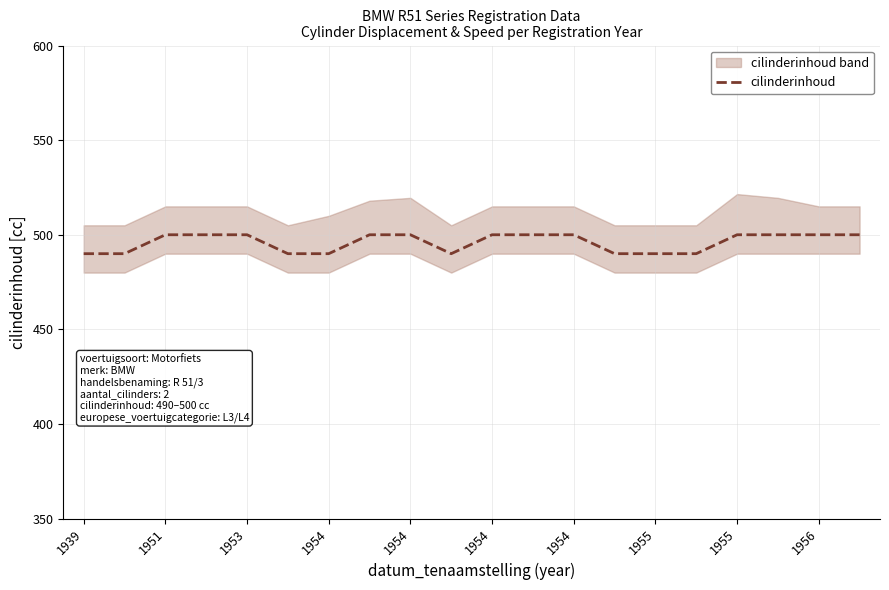

What is the ratio of the value at 13 to the value at 19?

1.0